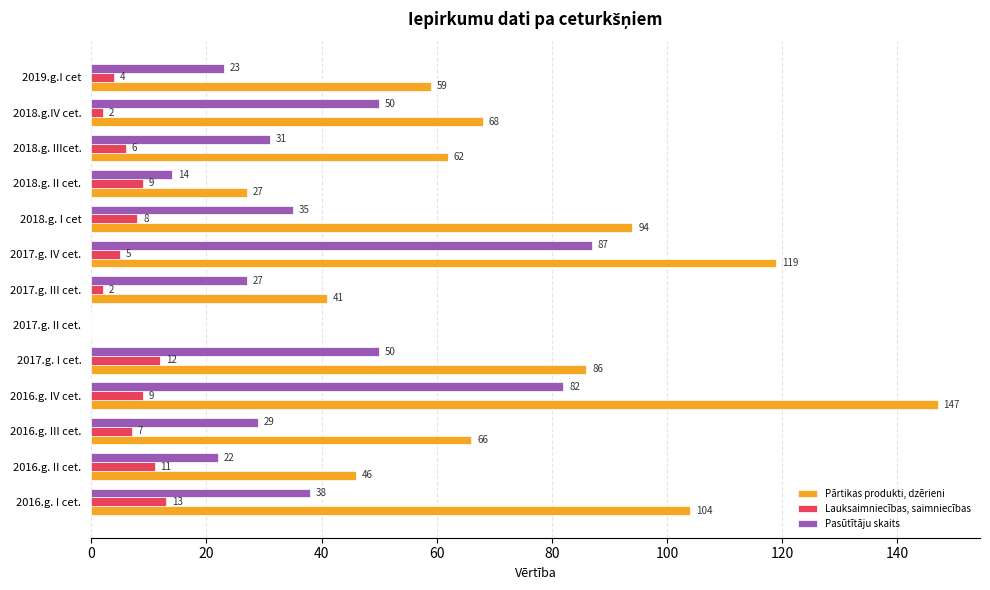

At which label does Lauksaimniecības, saimniecības reach its peak?

2016.g. I cet.